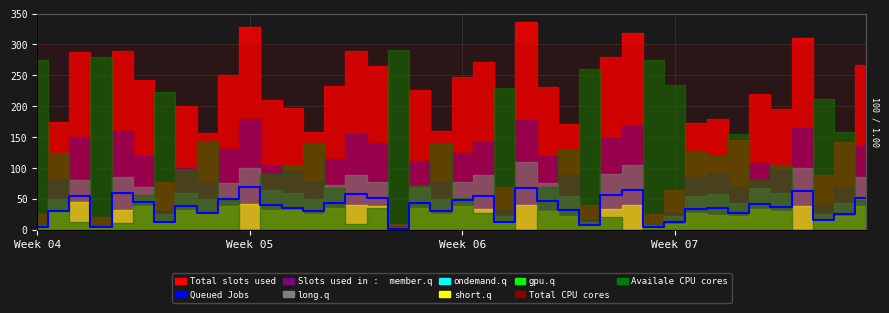

Approximately how many times larger is the value at 24 compared to Week 06?

0.8